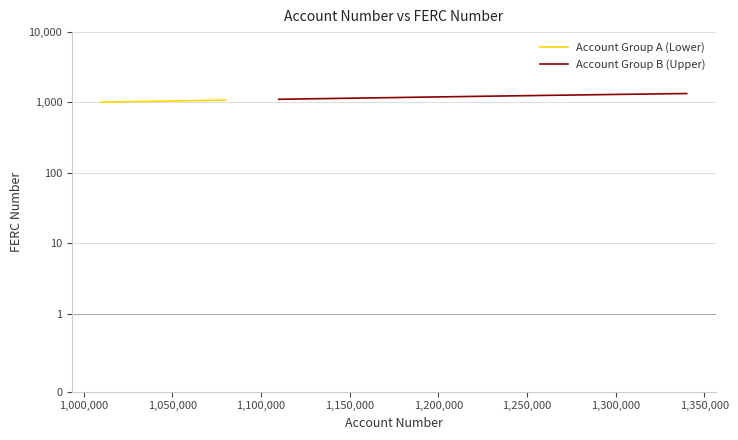

True or false: Account Group B (Upper) has more than 2 points higher than both neighbors.

False